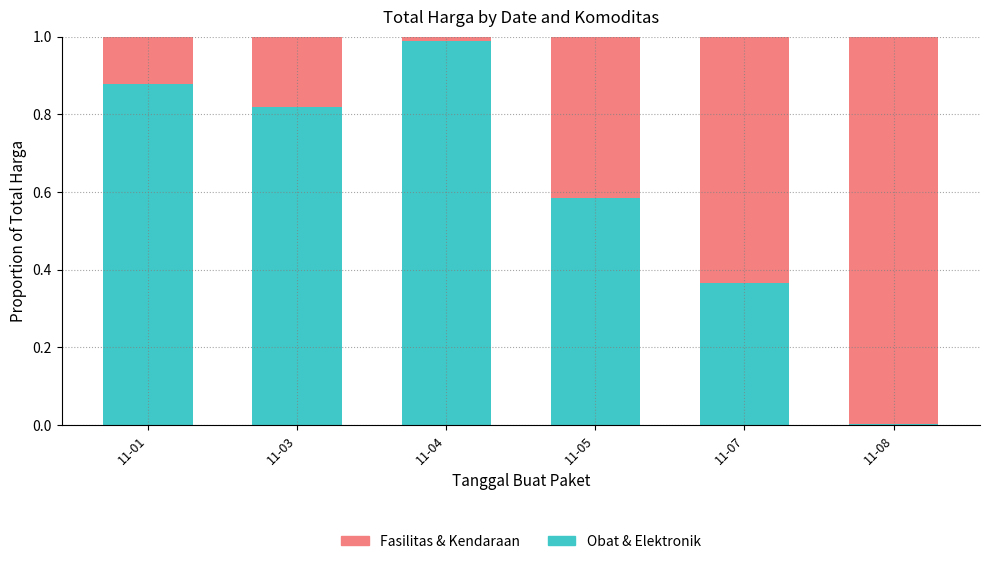

What is the sum of all Fasilitas & Kendaraan values?

3.6